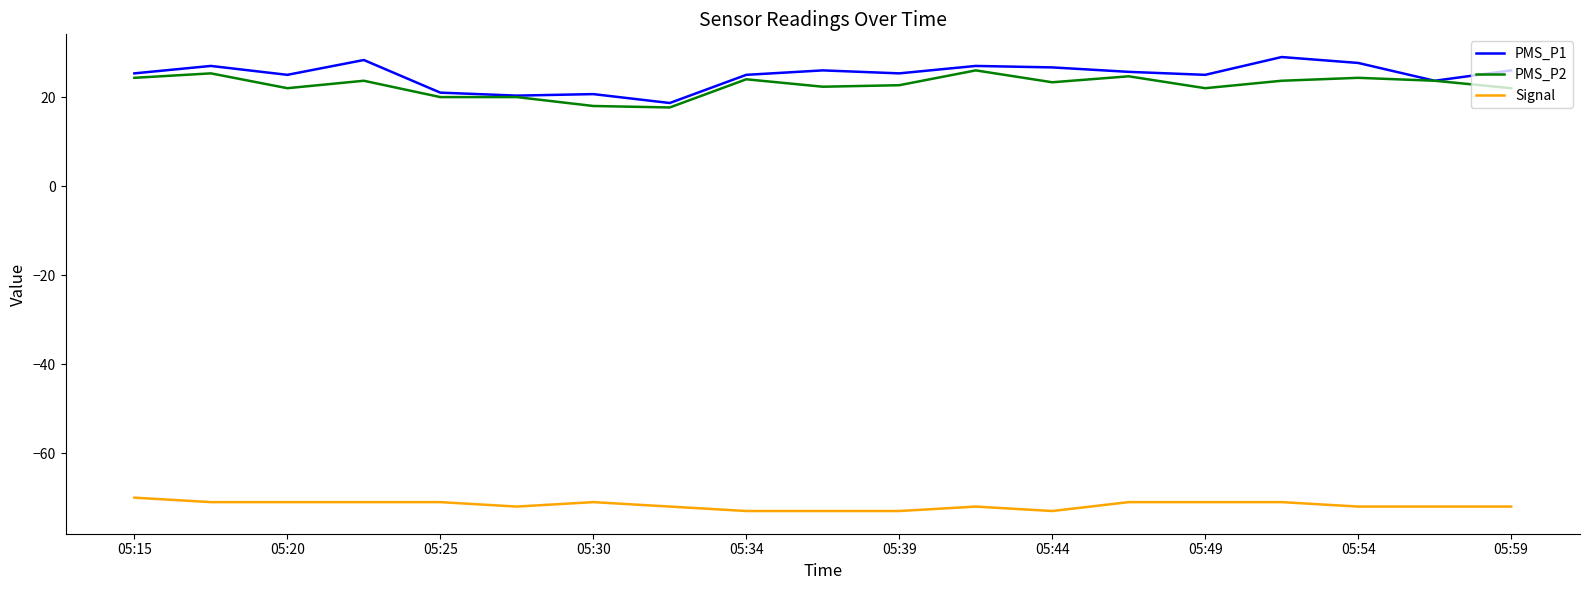

What is the lowest value of the Signal series?

-73.0